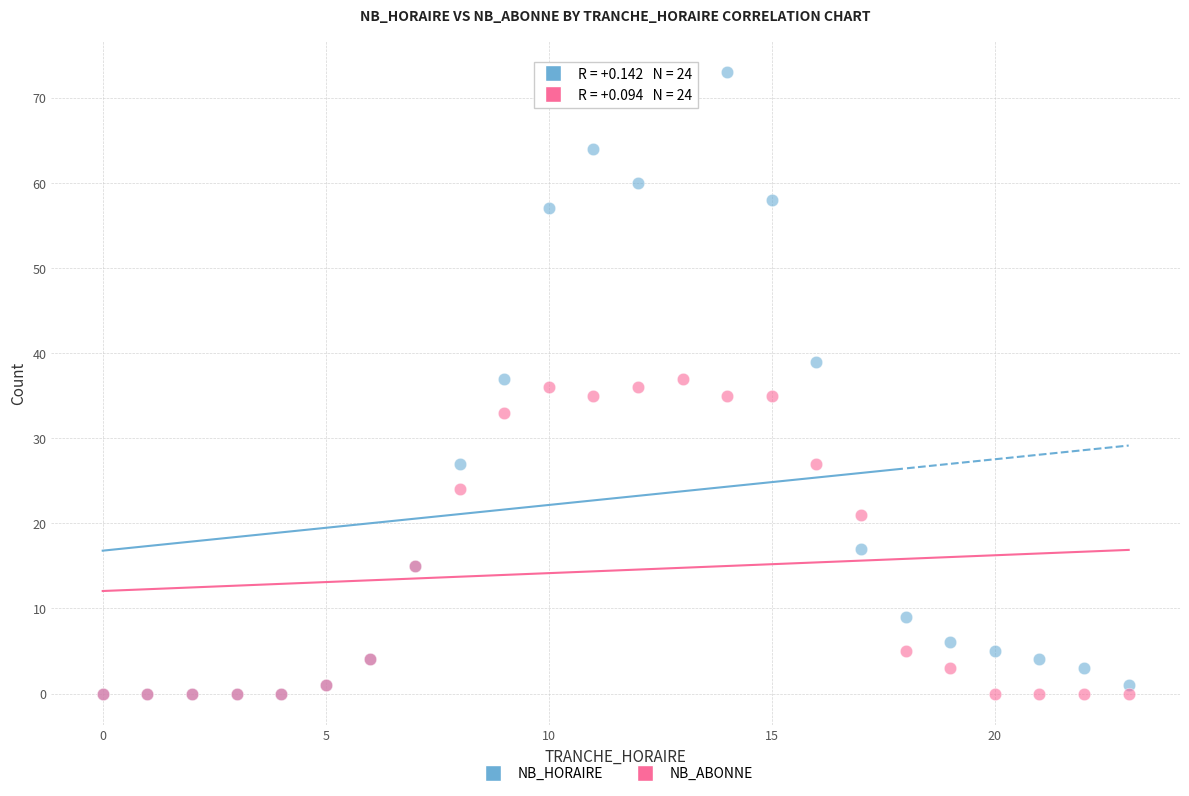

Which series reaches the maximum Y coordinate?

NB_HORAIRE